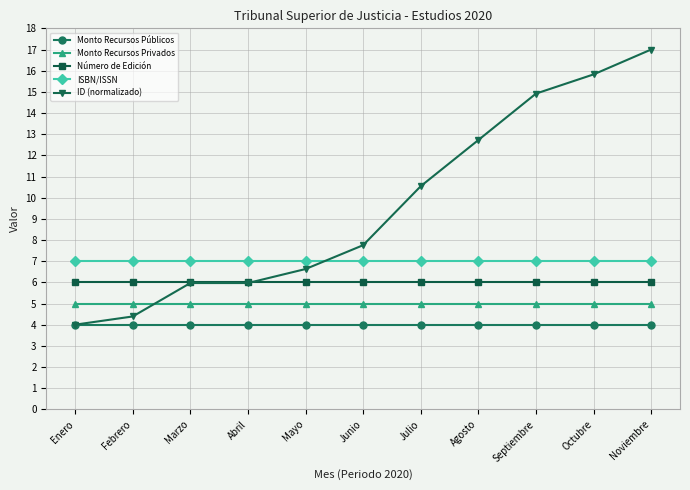

What is the minimum value for Monto Recursos Privados?

5.0